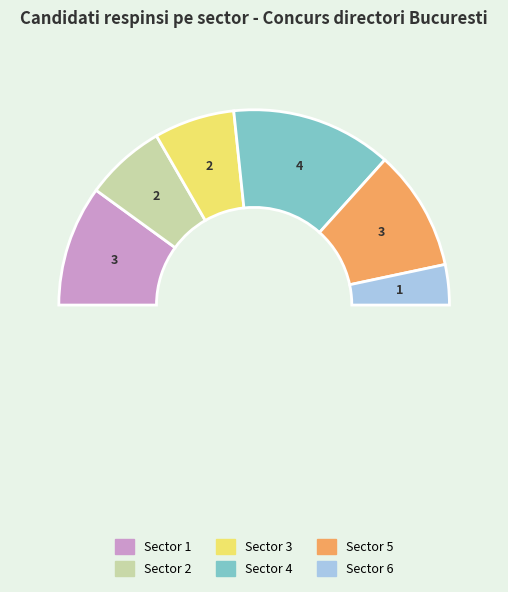

How many segments does this pie chart have?

2